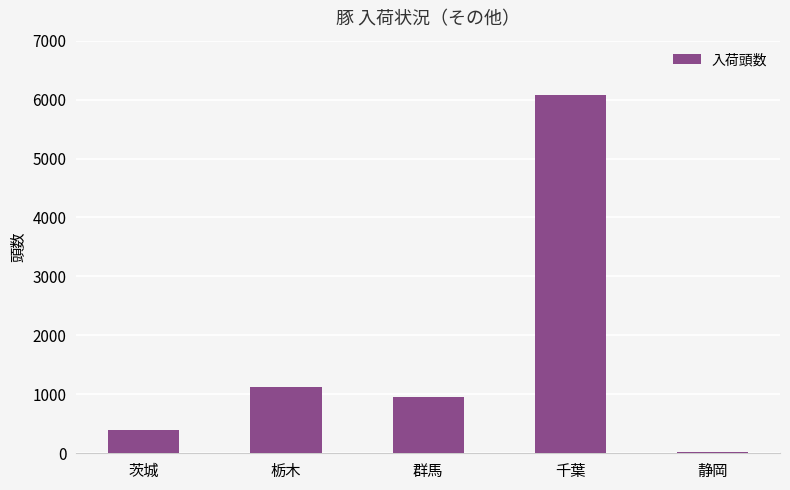

The value at 静岡 is 25. True or false?

True